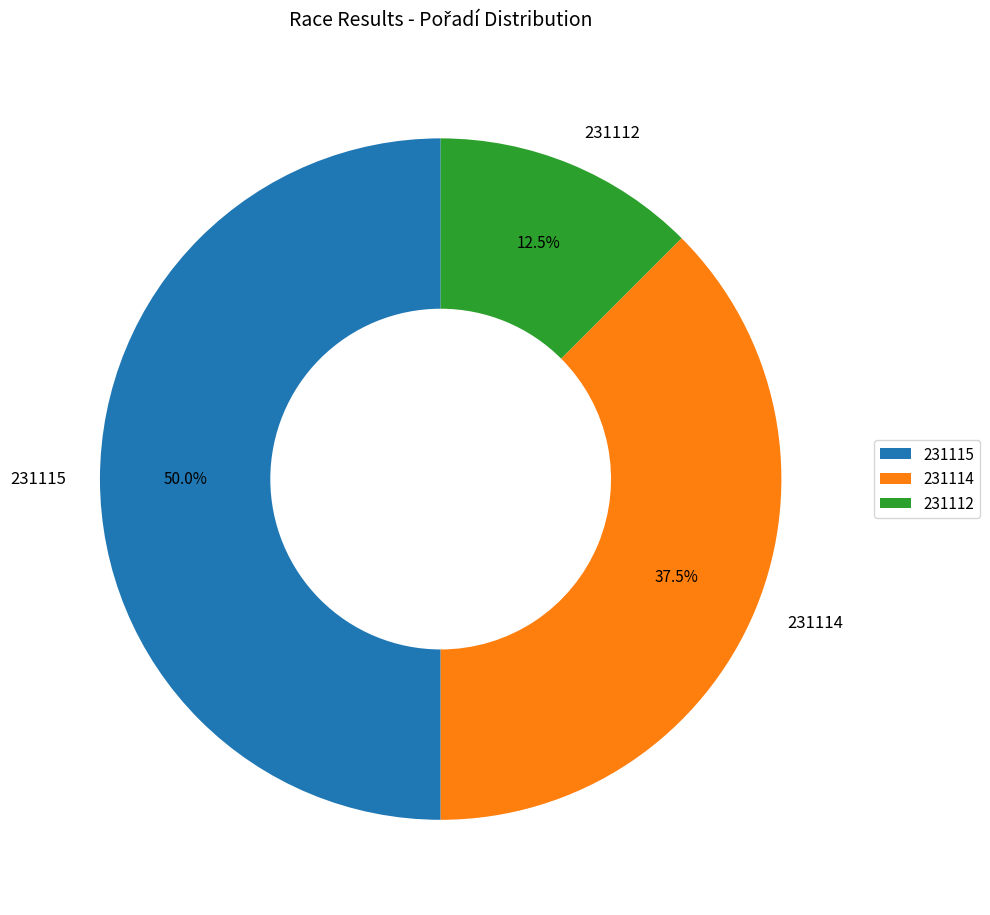

Between 231112 and 231115, which is larger?

231115